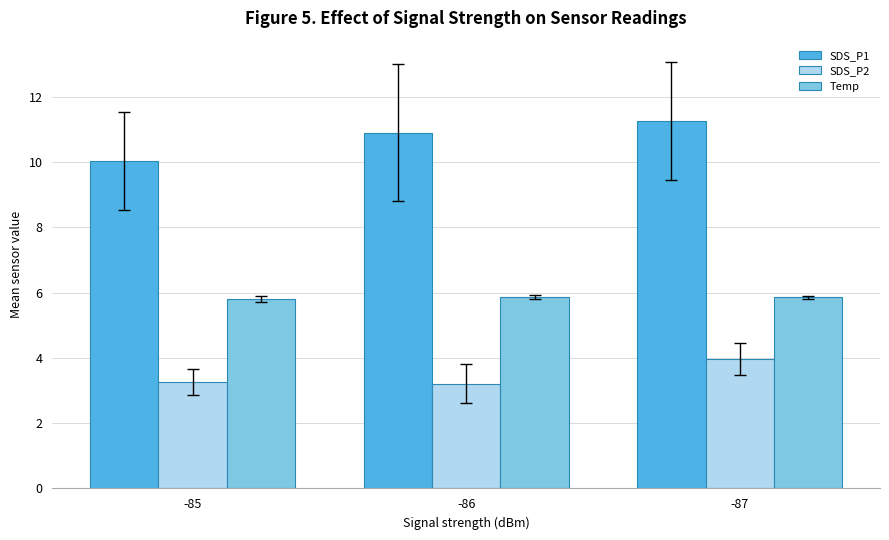

The value of SDS_P1 at -85 is 10.0. True or false?

True